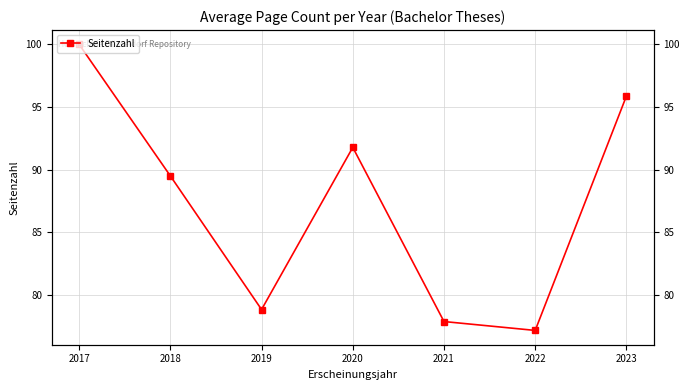

Rank the categories by value from highest to lowest.

2017, 2023, 2020, 2018, 2019, 2021, 2022